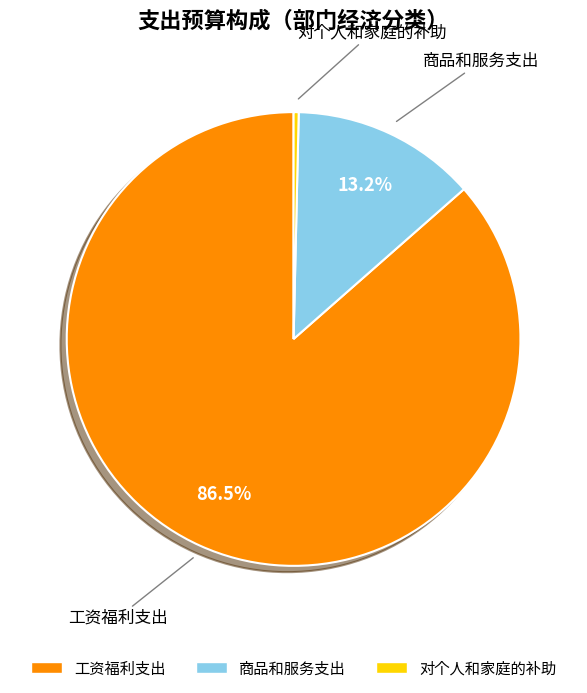

To the nearest percent, what is the combined percentage of 工资福利支出 and 商品和服务支出?

100%